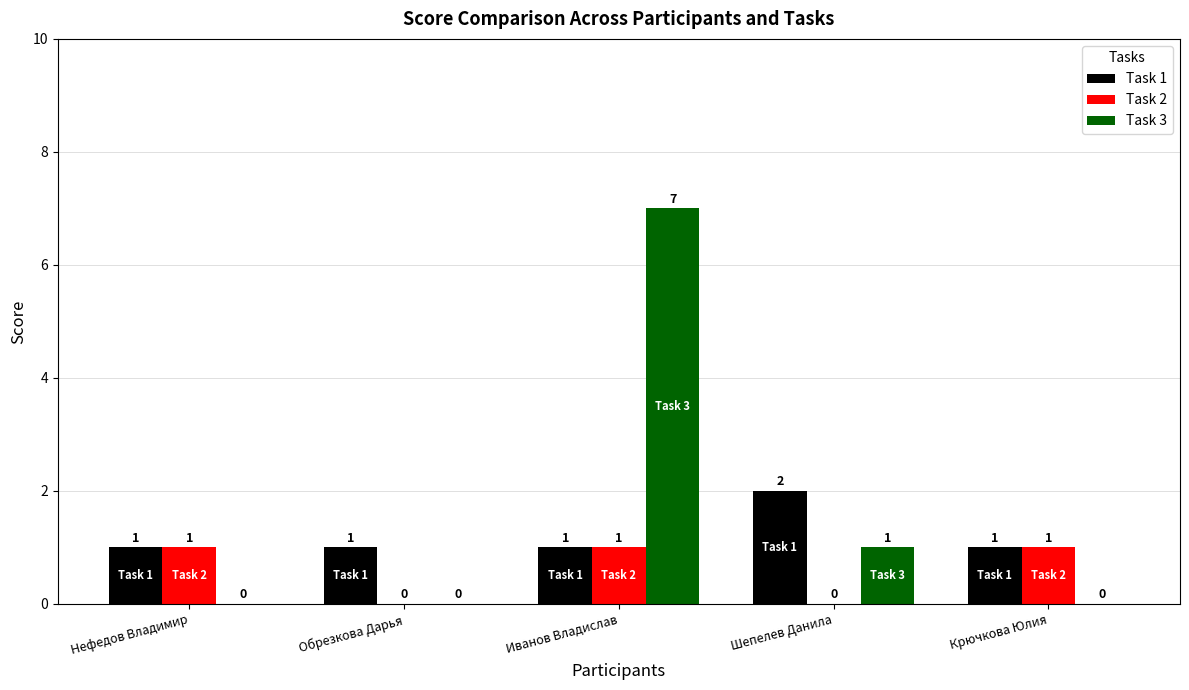

What is the highest value of the Task 3 series?

7